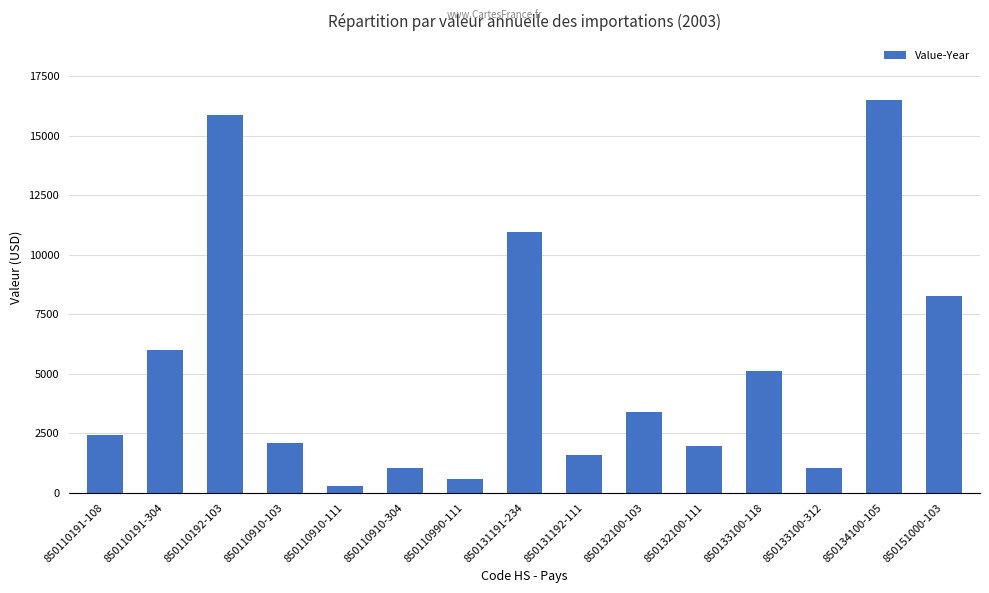

Is it true that the value at 850110191-304 is 5992?

True